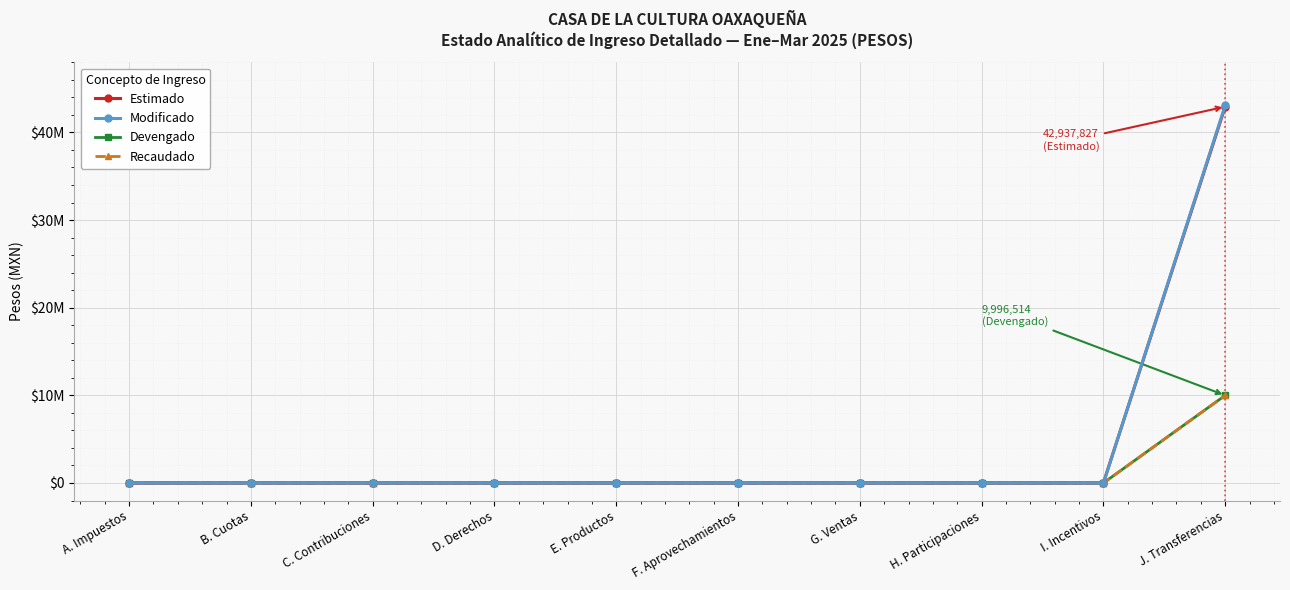

What position from the left is D. Derechos?

4